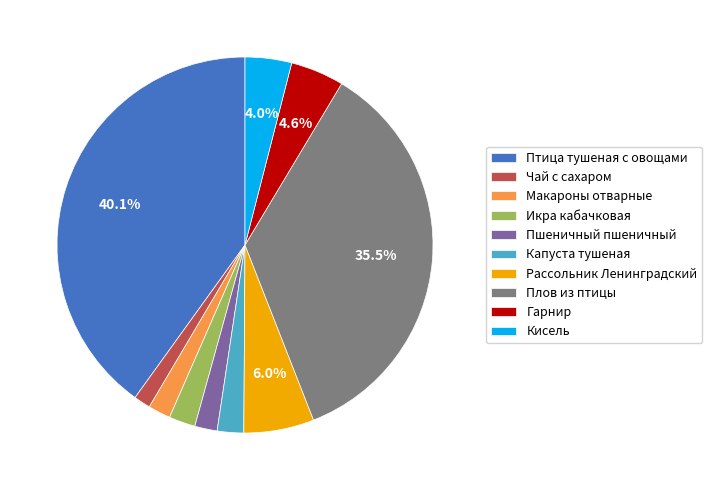

Approximately how many times larger is the value at Плов из птицы compared to Рассольник Ленинградский?

5.9